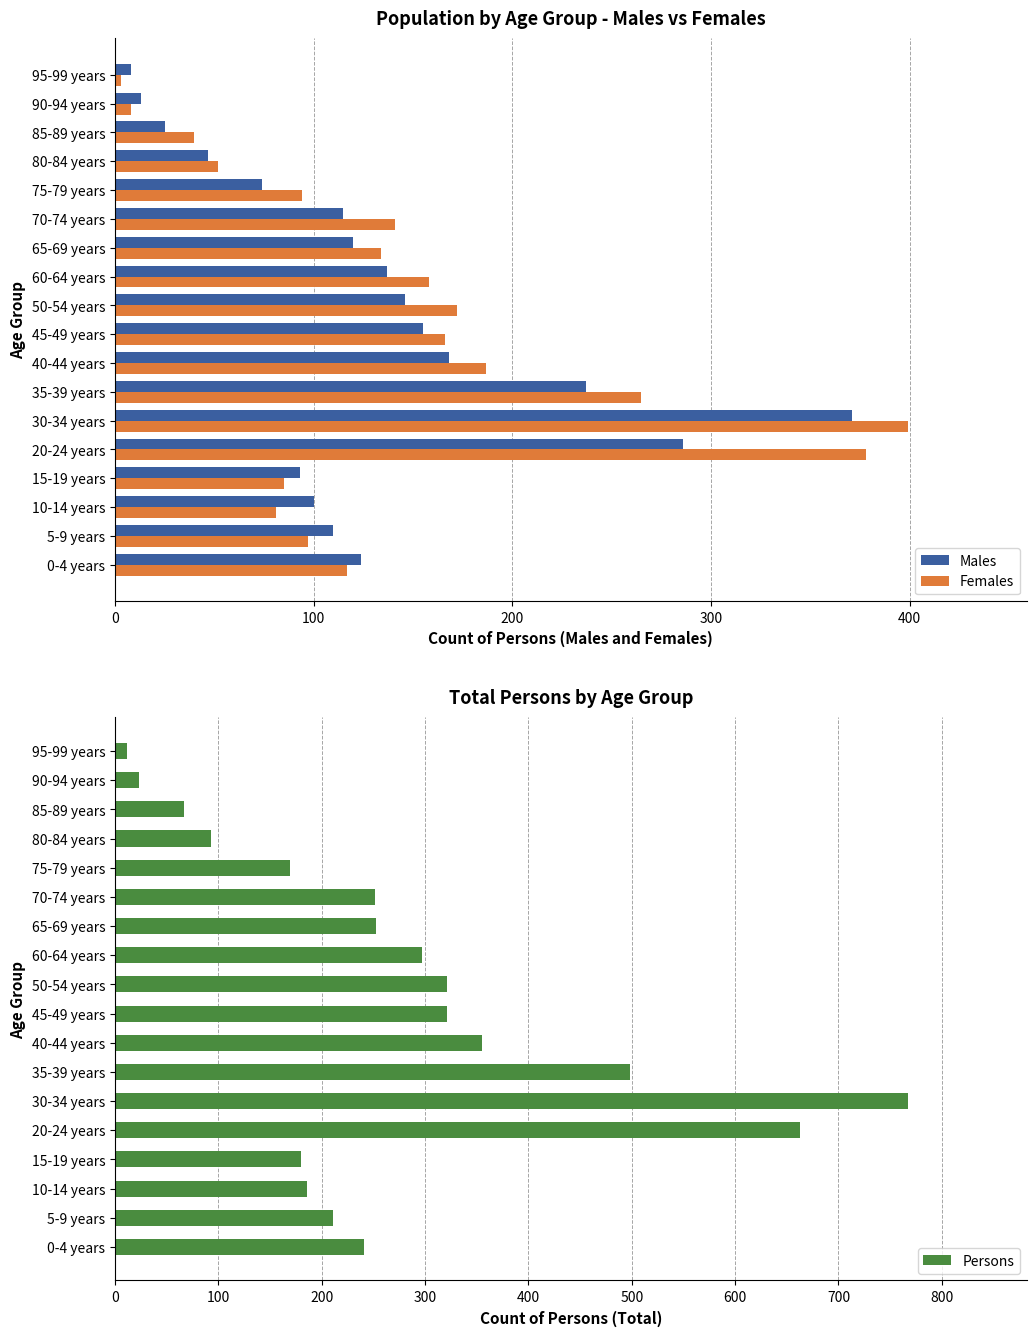

How many groups of bars are there?

18